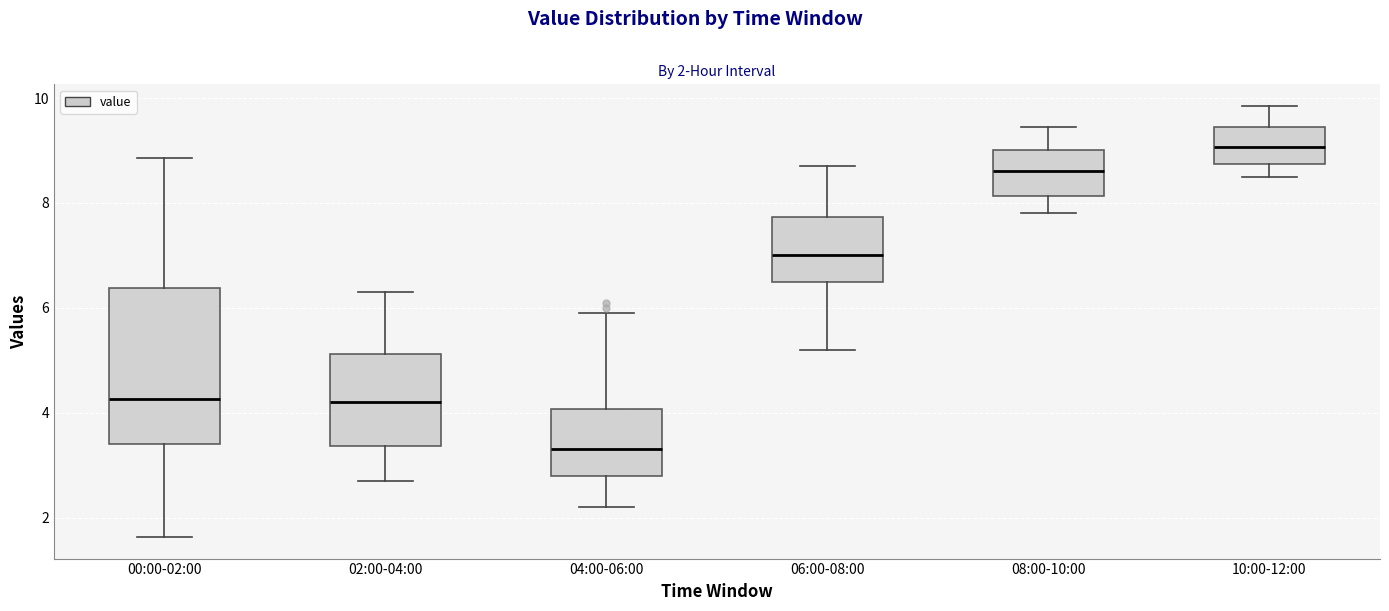

Which box has the lowest median line?

04:00-06:00